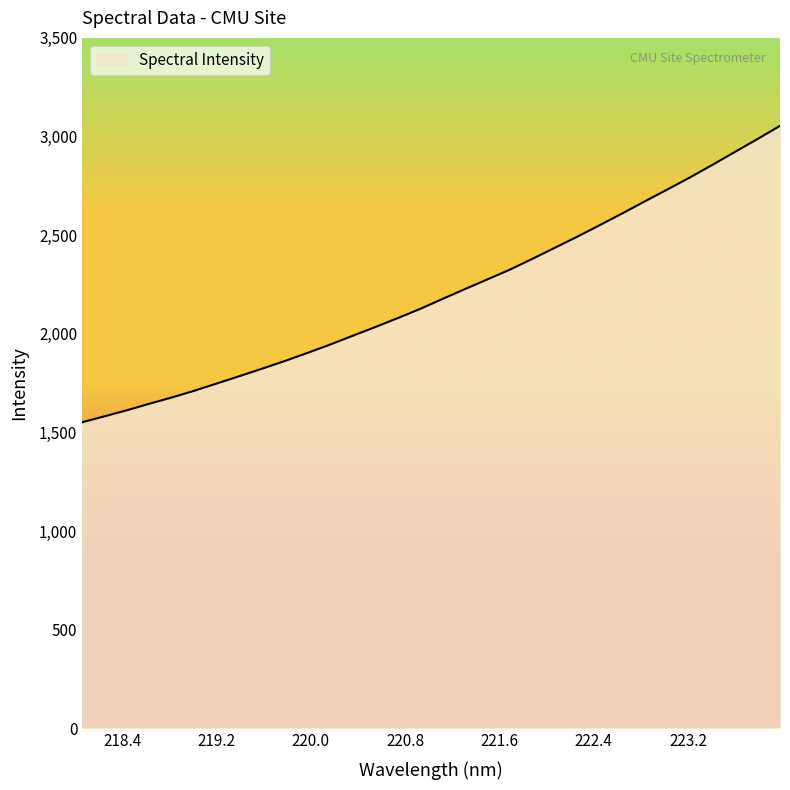

How many distinct data groups are displayed?

1